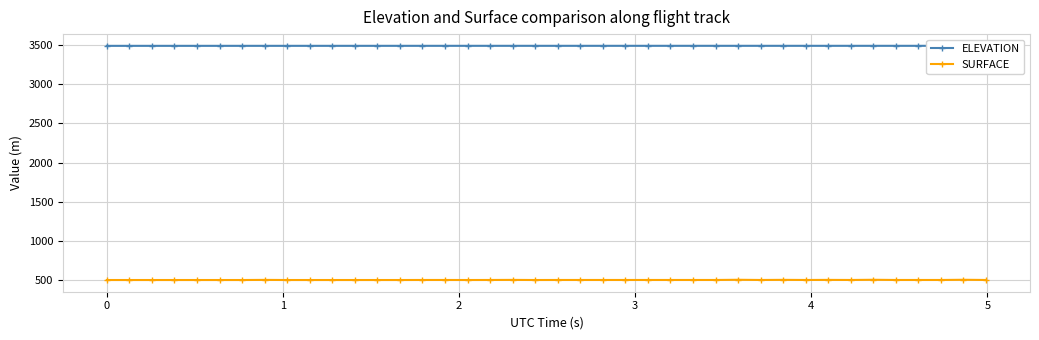

Which series has the widest spread of values?

SURFACE